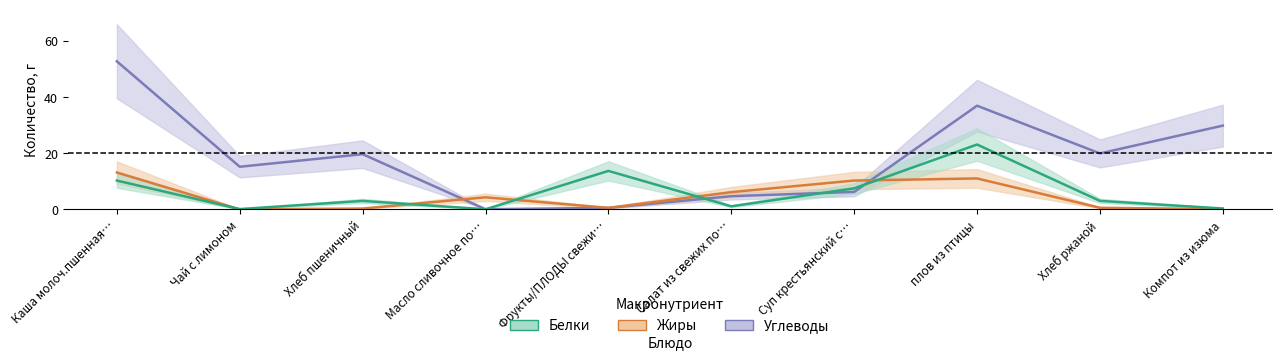

Which series has the largest total across all categories?

Углеводы